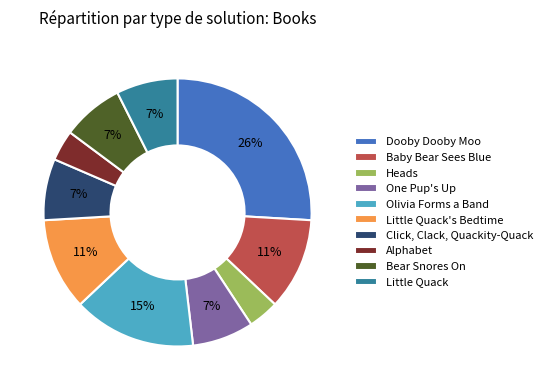

Count the number of slices in the pie.

10